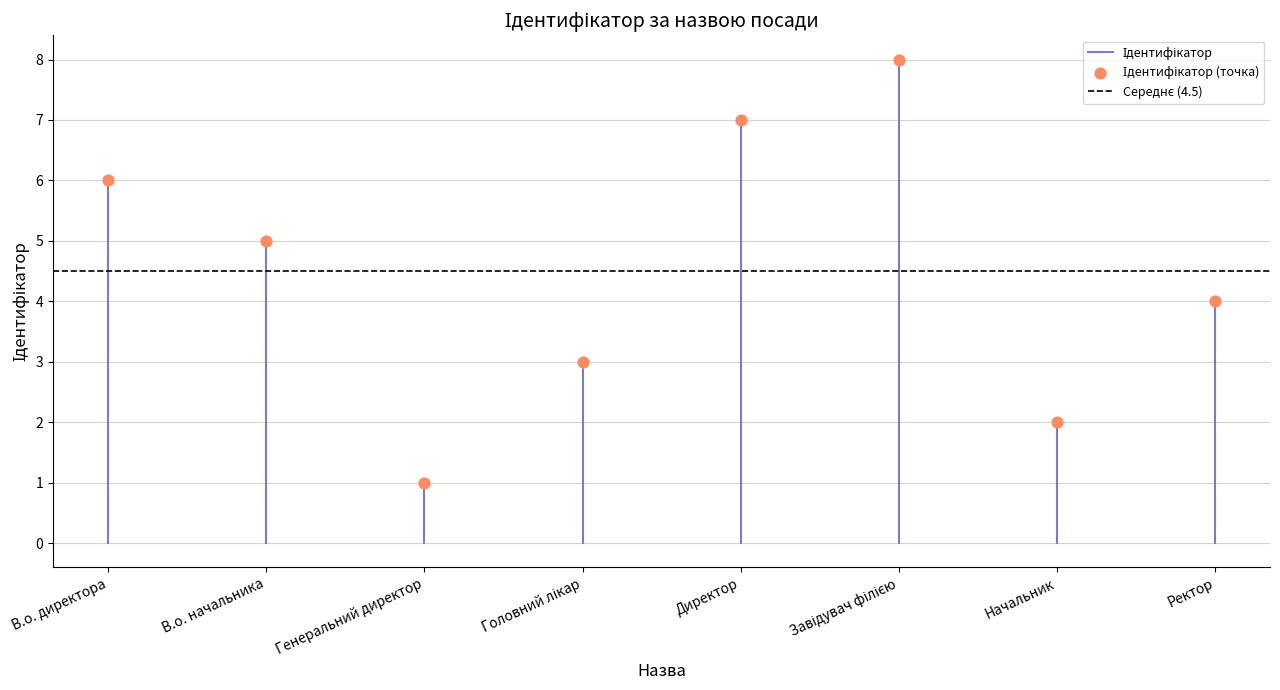

What is the range of Y values (max minus min)?

7